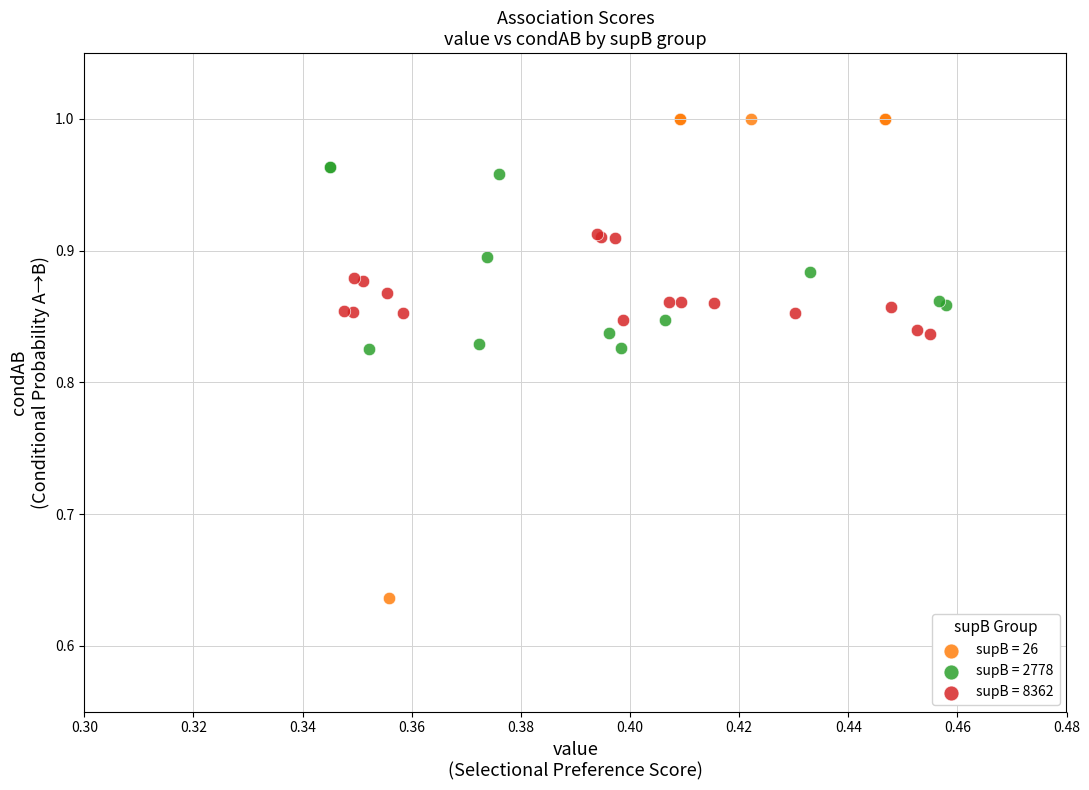

Which series reaches the maximum Y coordinate?

supB = 26